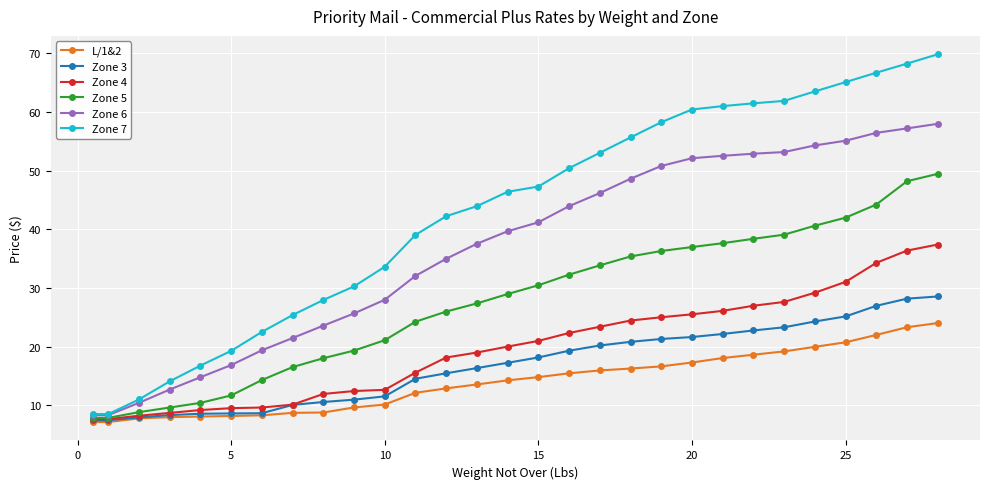

Which series has the widest spread of values?

Zone 7